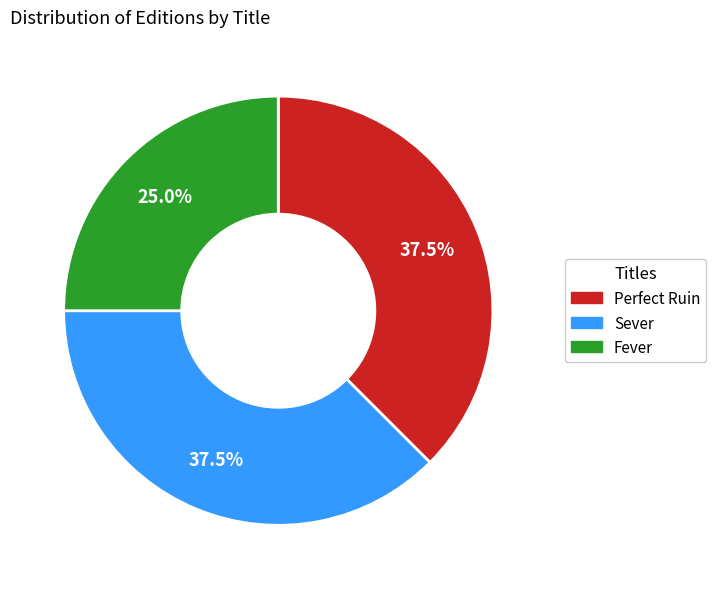

Does Sever account for over 50% of the chart?

No